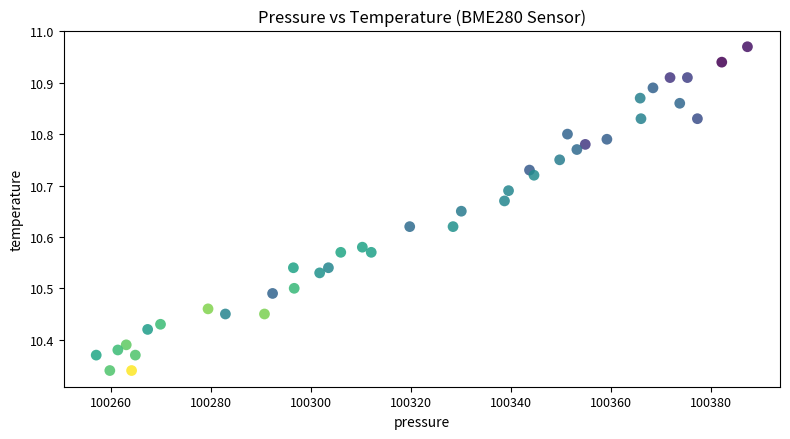

What is the range of X values (max minus min)?

130.2